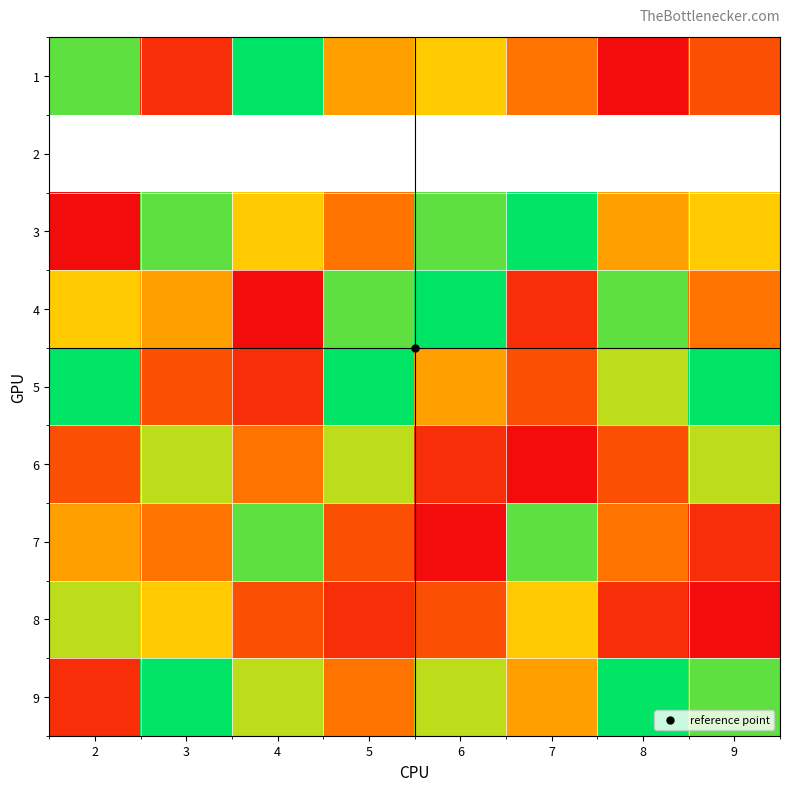

How many 4 values are between 4 and 8?

5